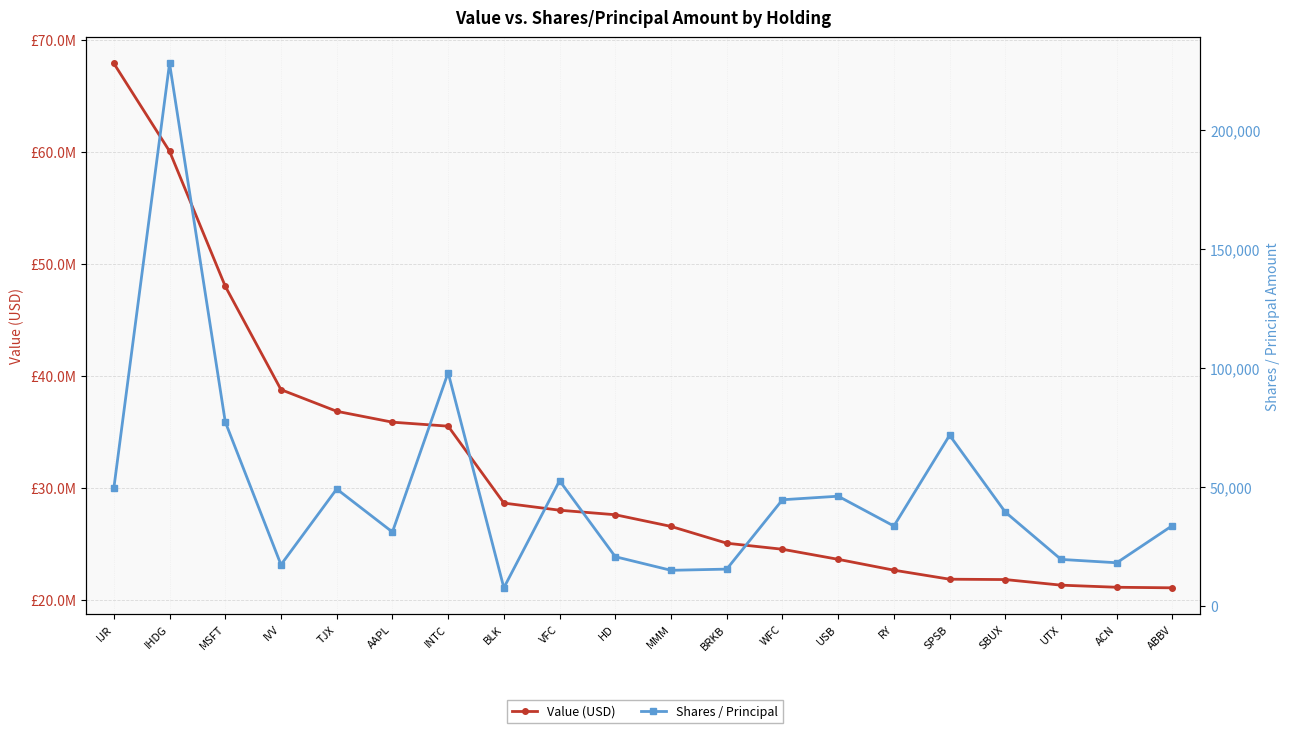

In Shares / Principal, how many points are lower than both neighbors (excluding endpoints)?

6